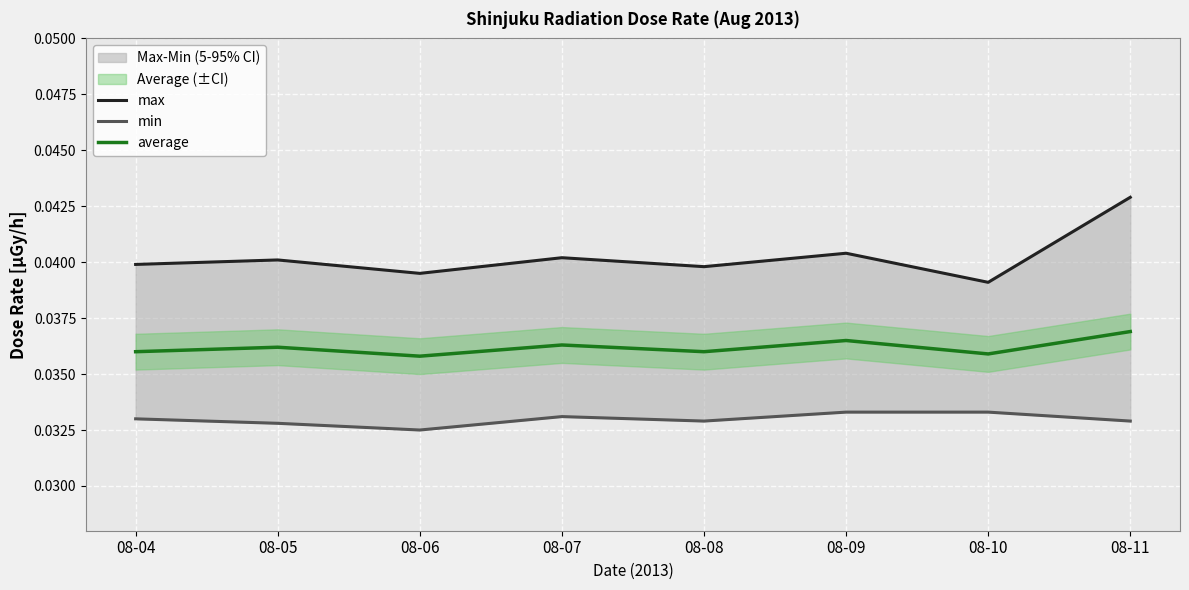

At how many categories does at least one series exceed 0?

8